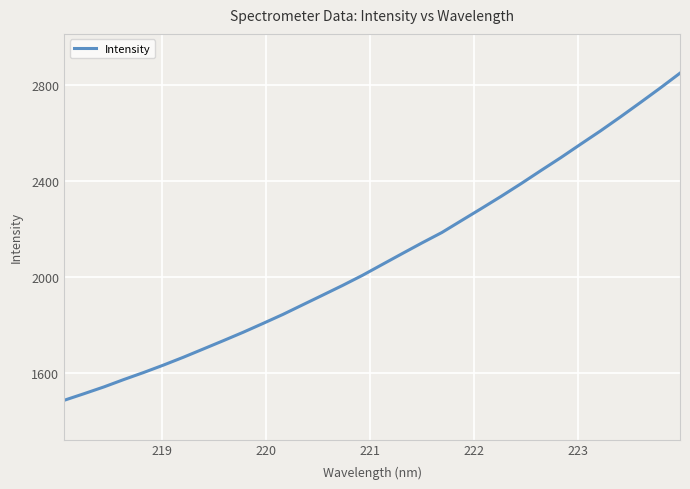

Is this an area chart (filled region under the line)?

No